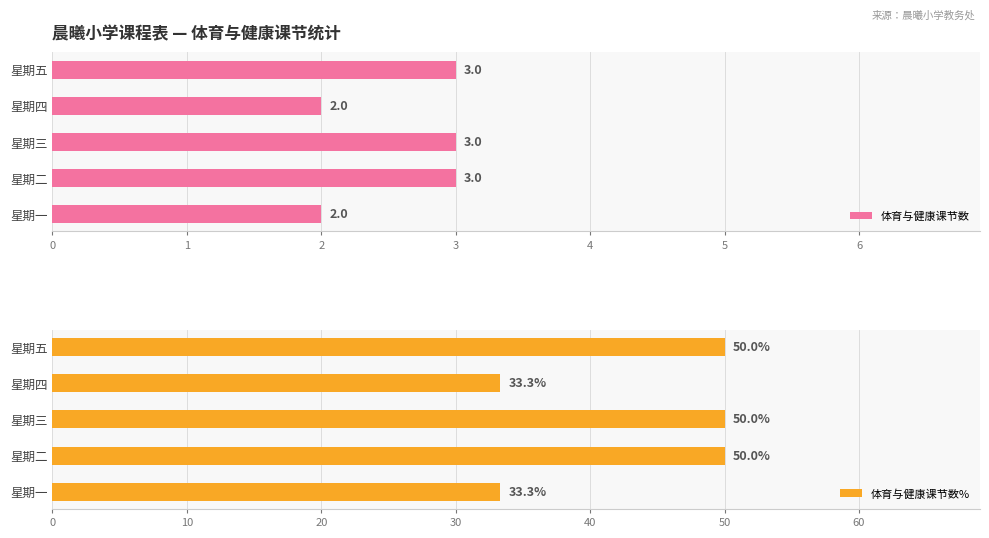

What is the maximum value for 体育与健康课节数?

3